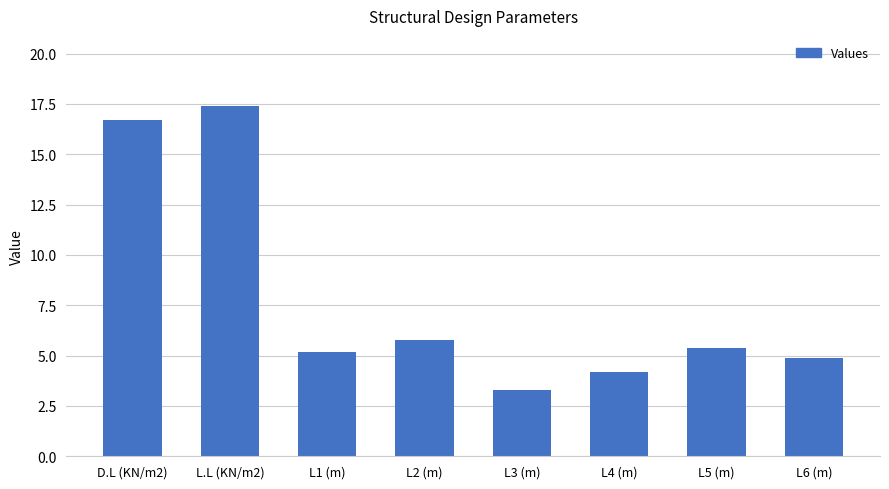

Which category has the lowest value across all series?

L3 (m)